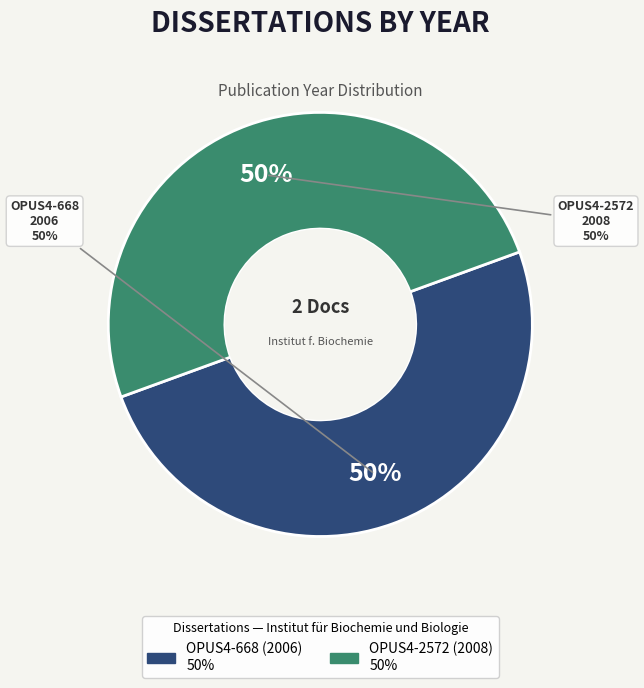

Is the sum of OPUS4-2572 (2008) and OPUS4-668 (2006) greater than half?

Yes